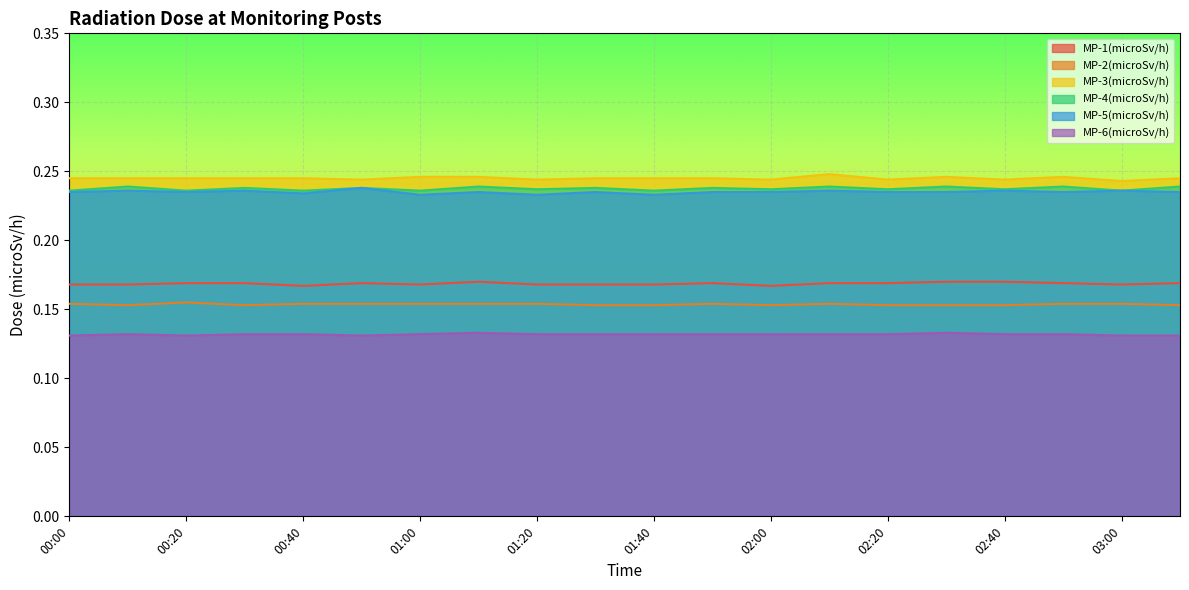

What is the label of the 3rd point from the right?

02:50